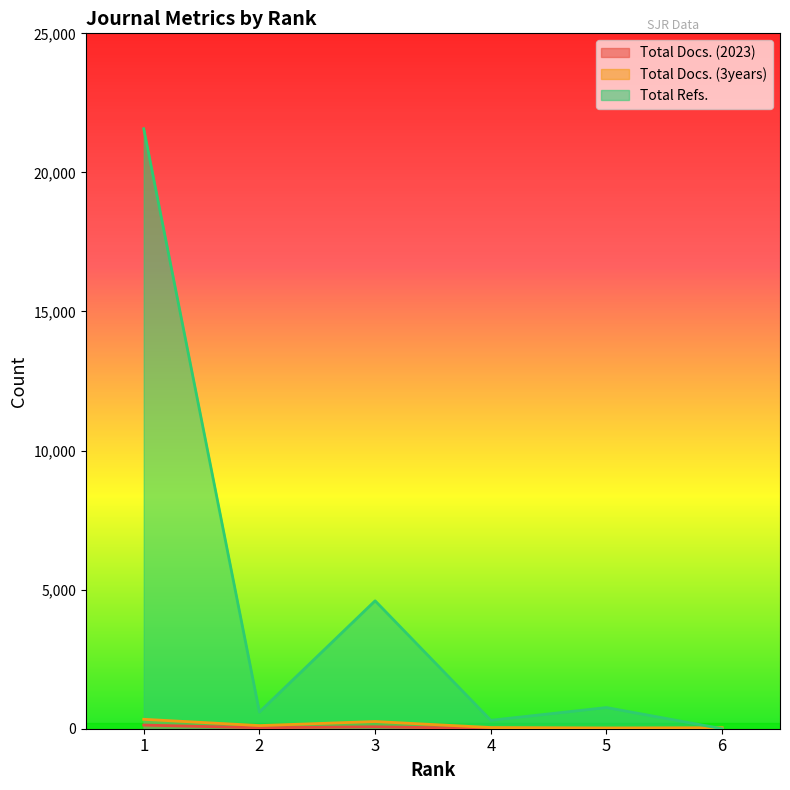

What is the difference between the Total Docs. (2023) values at 6 and 4?

8